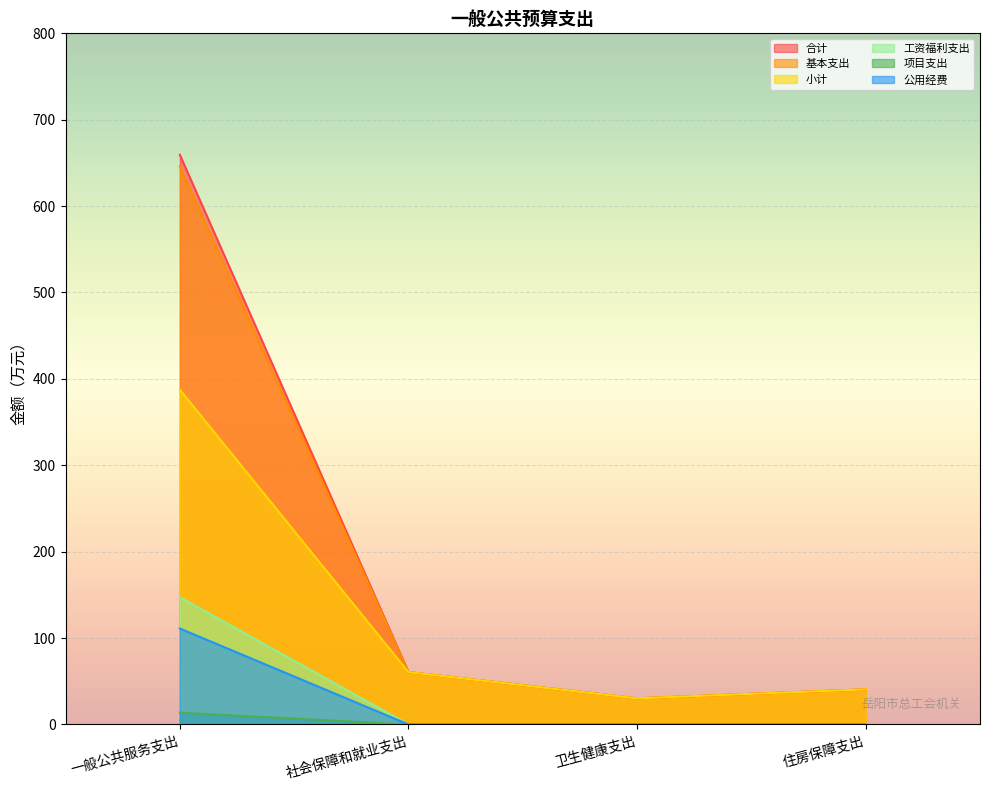

The 小计 series shows 35.7 at 社会保障和就业支出. True or false?

False